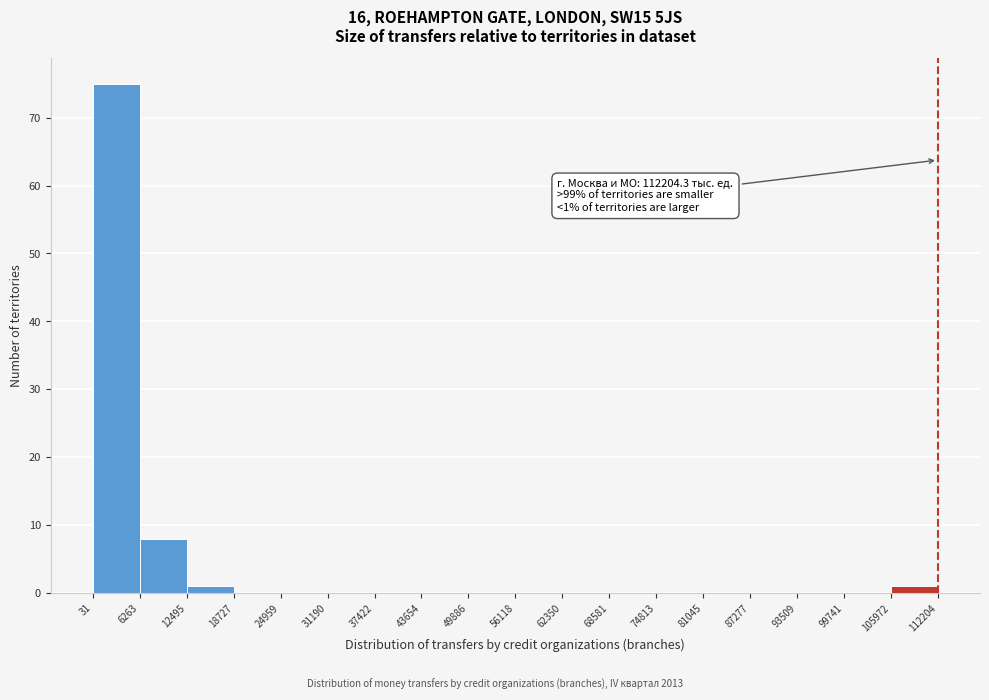

Which range on the x-axis has the tallest bar?

31 to 6263